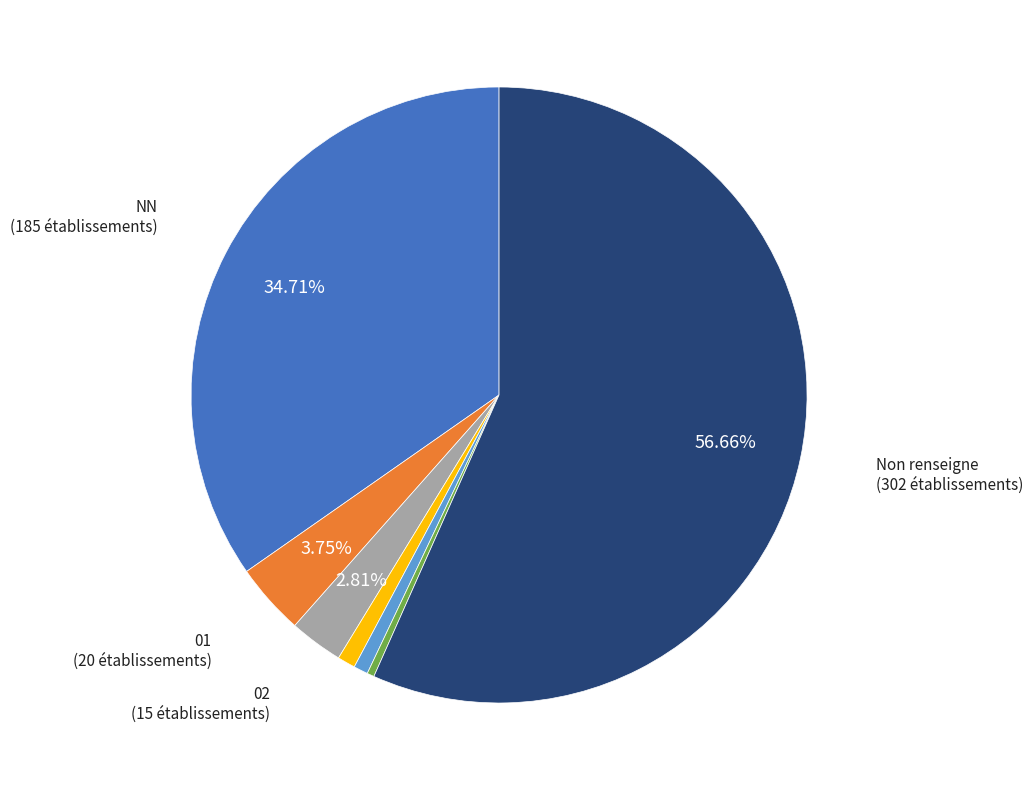

Is there a majority slice in this chart?

Yes